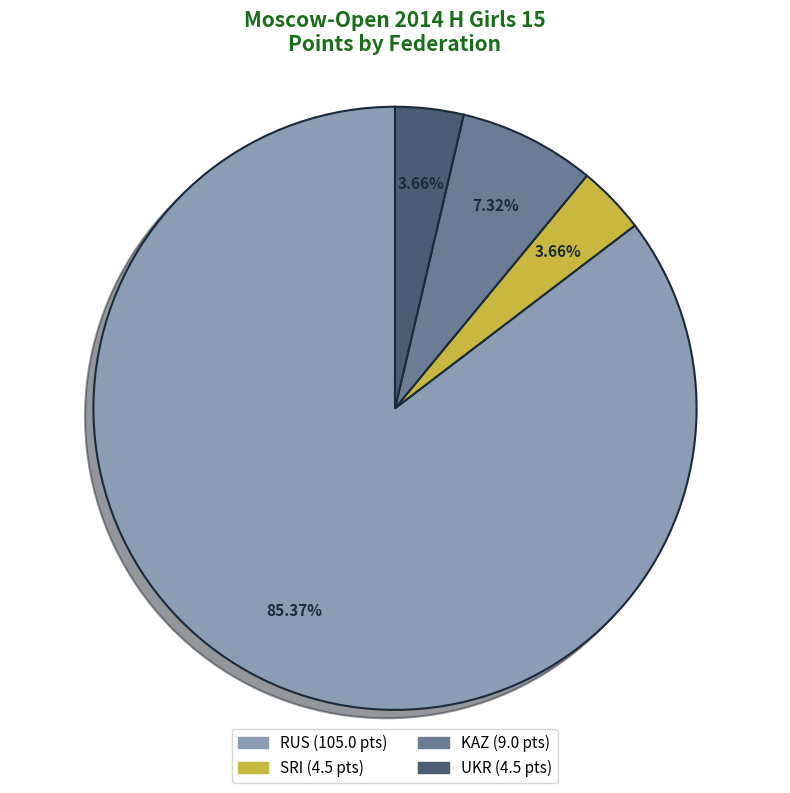

Is the sum of KAZ (9.0 pts) and RUS (105.0 pts) greater than half?

Yes